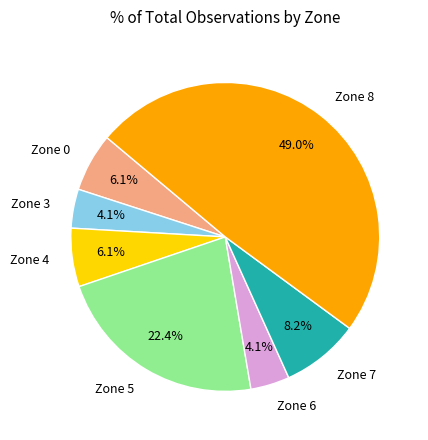

Count the number of slices in the pie.

7